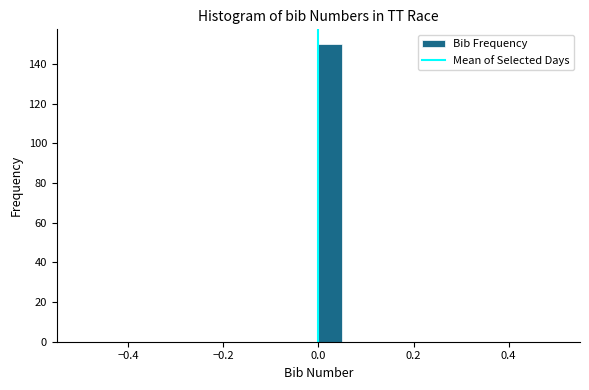

Read against the x-axis, roughly where is the centre of the tallest bar?

0.02